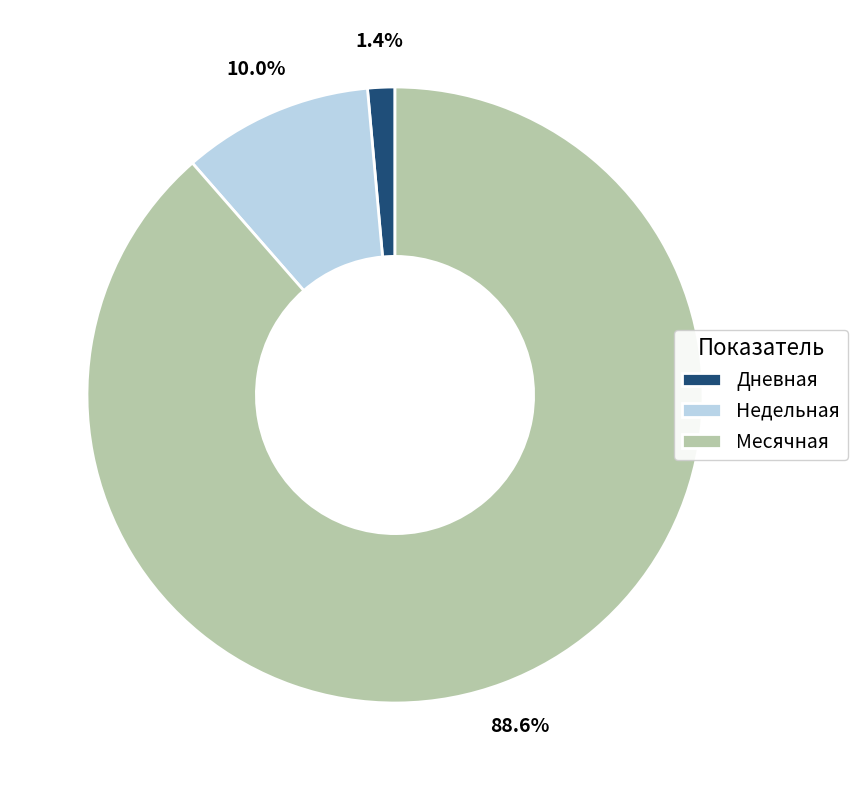

Which has a higher value, Дневная or Недельная?

Недельная